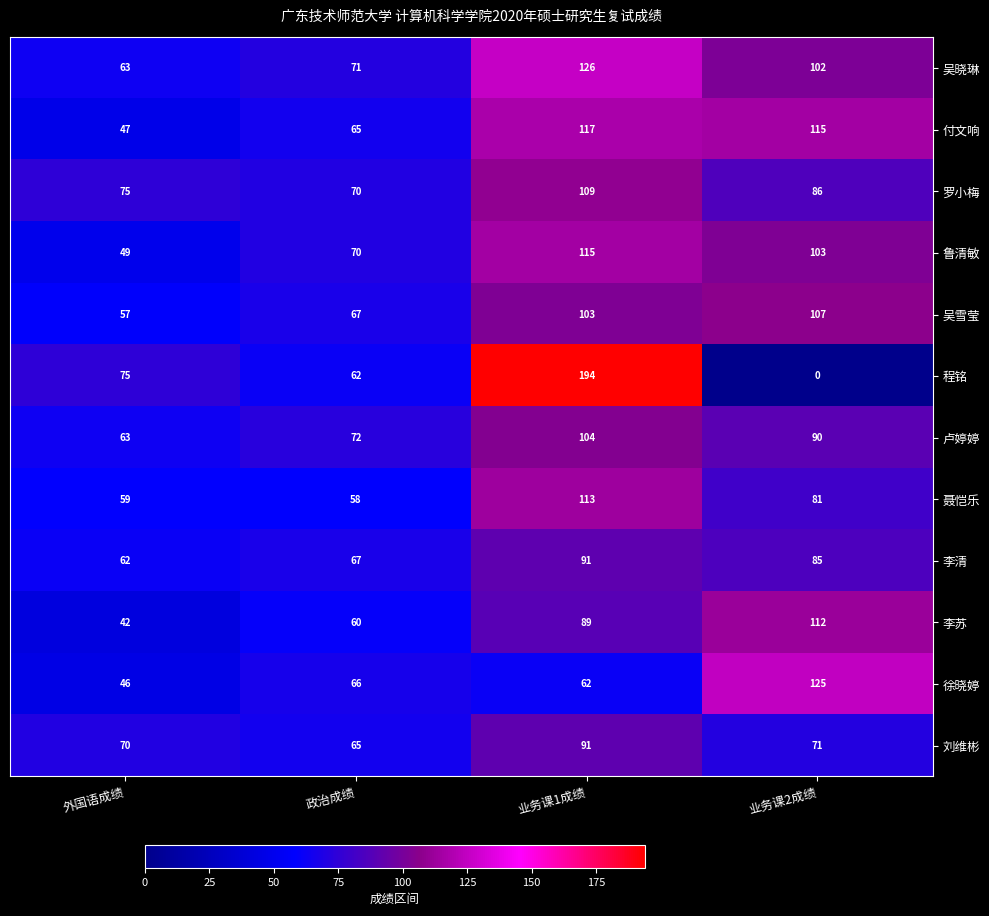

The 付文响 series shows 115 at 业务课2成绩. True or false?

True